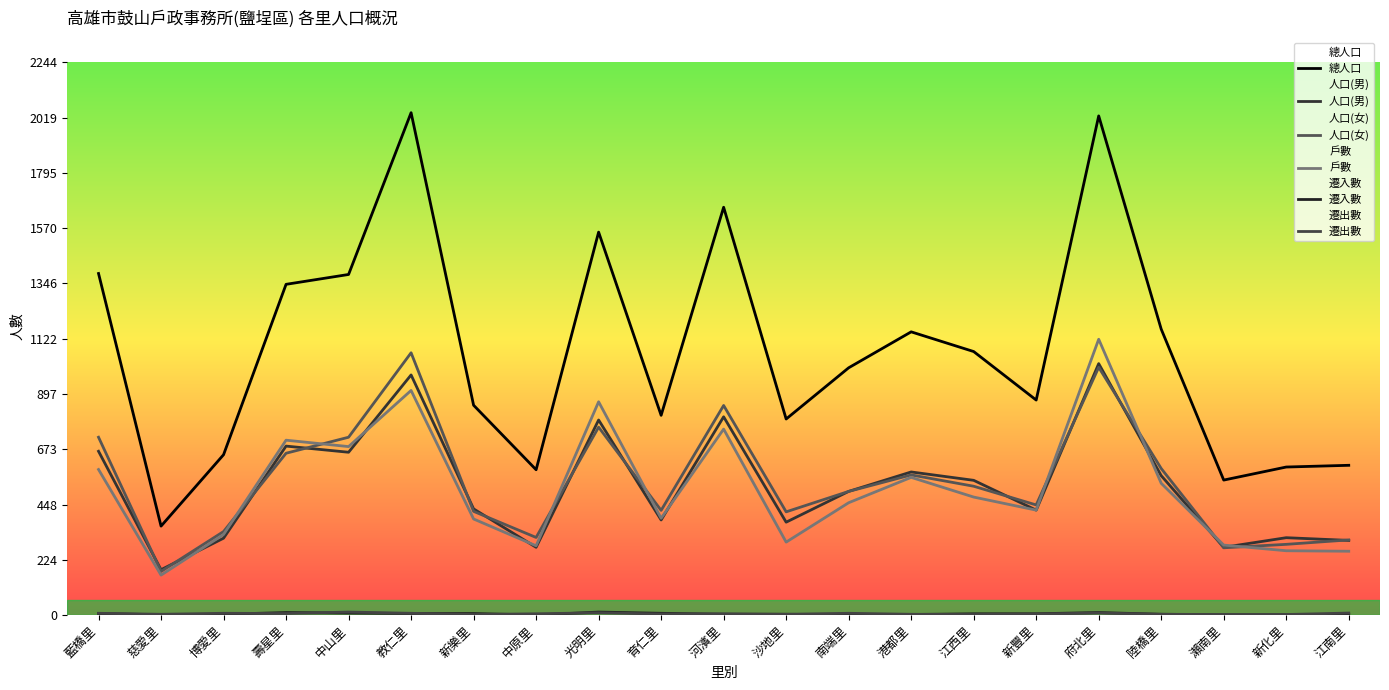

What are all the series names shown in the legend?

總人口, 人口(男), 人口(女), 戶數, 遷入數, 遷出數